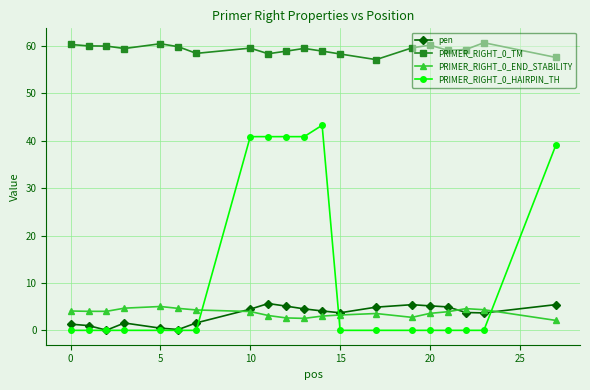

True or false: PRIMER_RIGHT_0_TM has more than 0 interior local peaks.

True